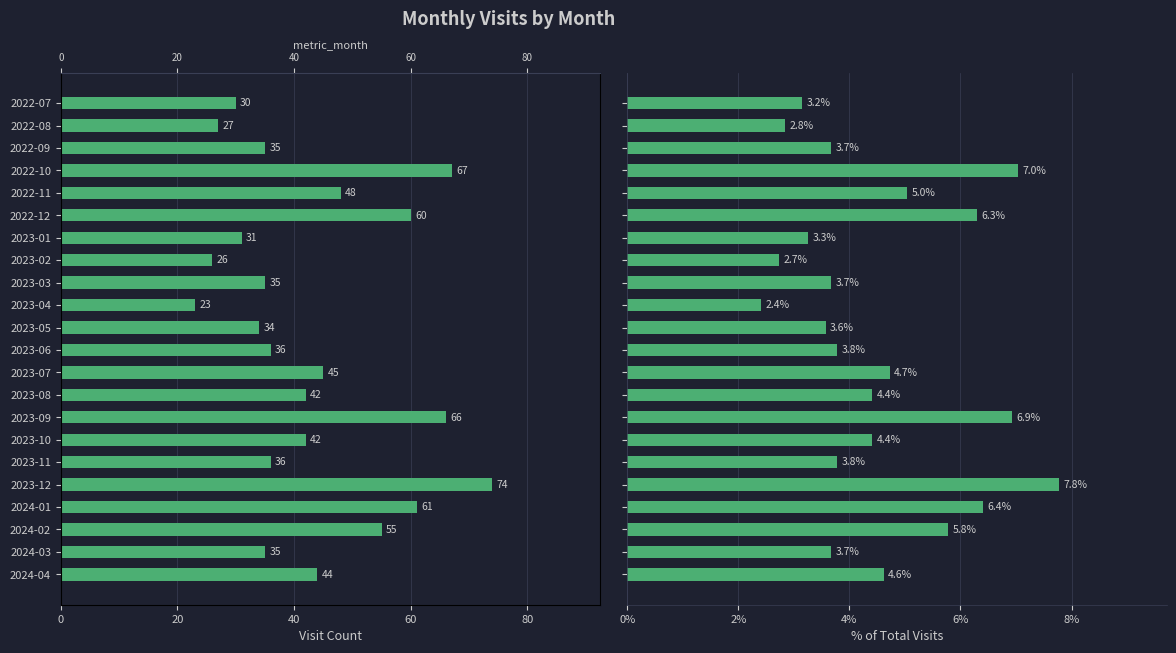

How many bars are there in each group?

2